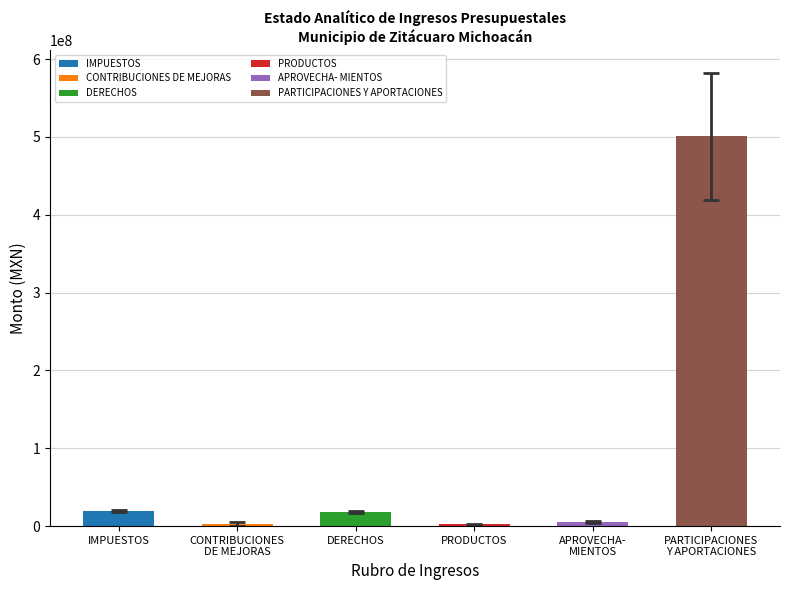

Where is the data nearest to the value 251484203?

IMPUESTOS